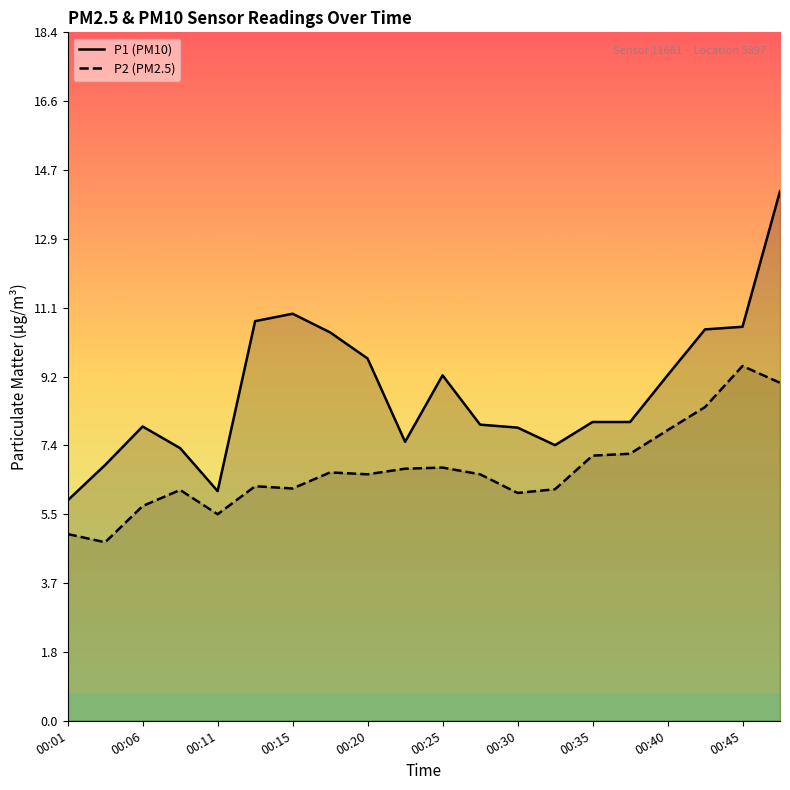

True or false: P1 and P2 intersect in this chart.

False